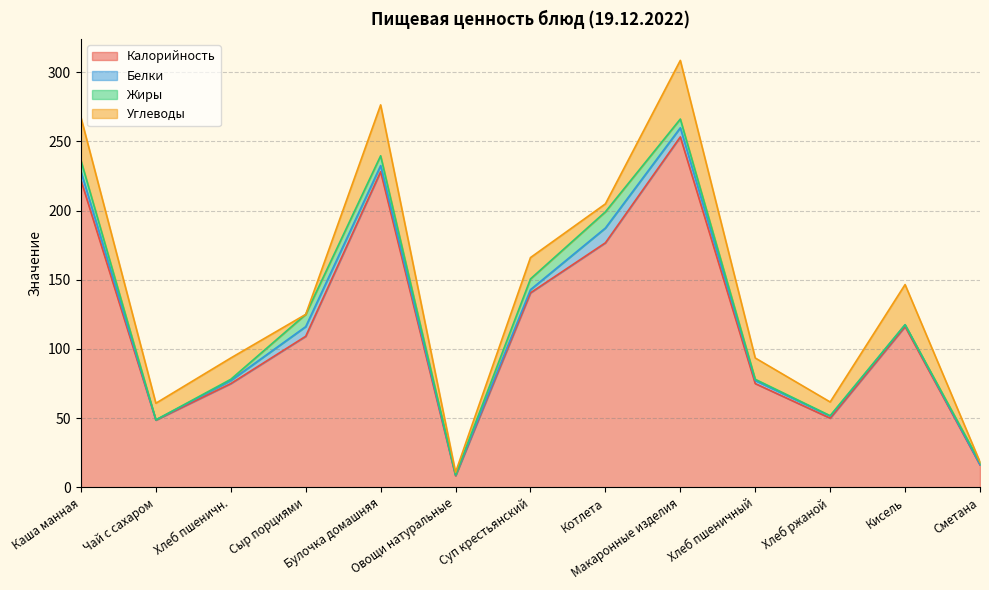

In Калорийность, how many points are higher than both neighbors (excluding endpoints)?

3